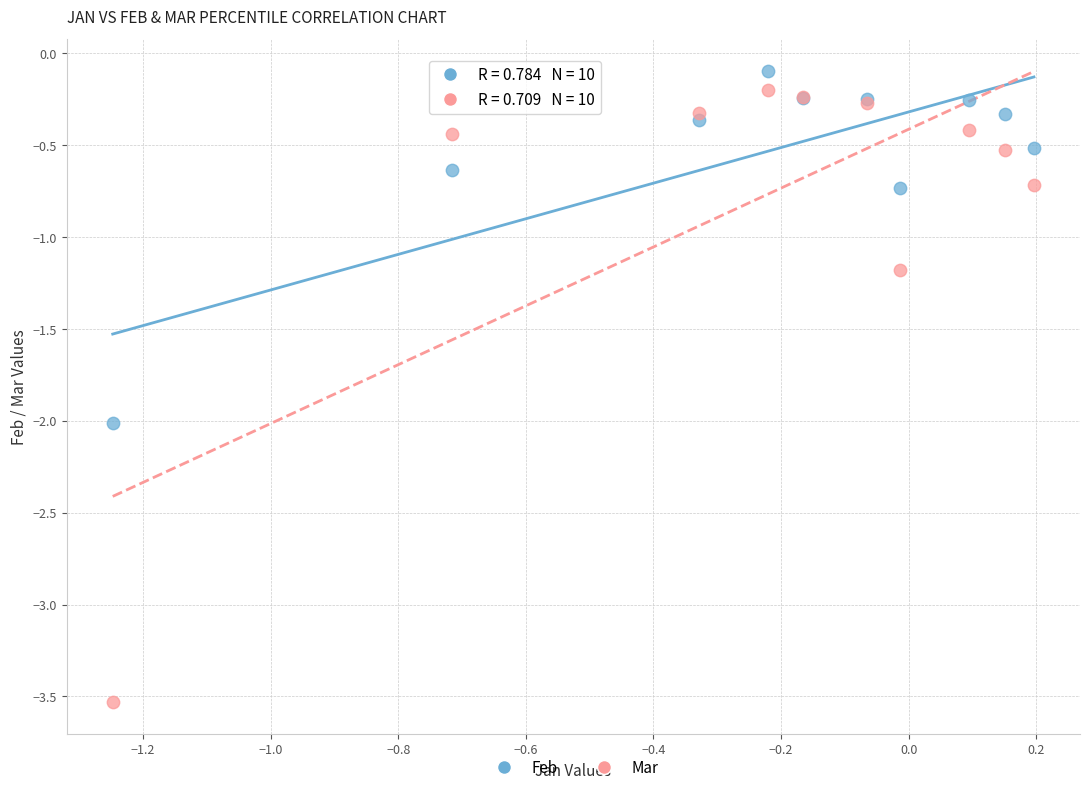

What are all the series names shown in the legend?

Feb, Mar